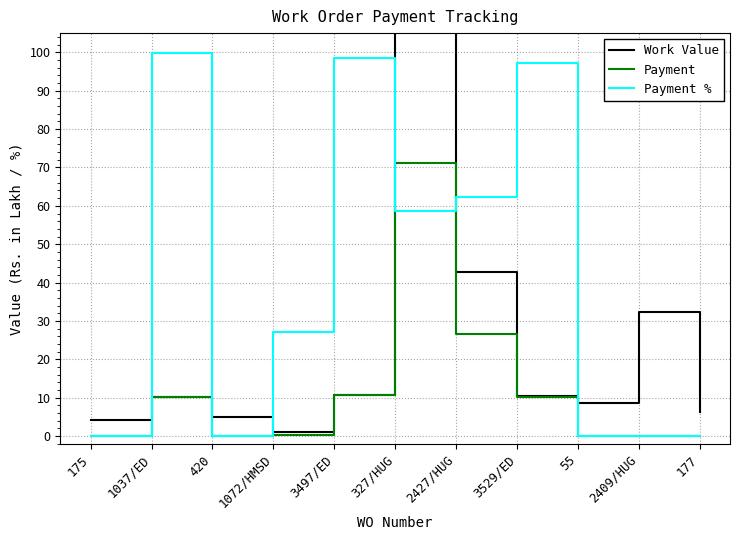

Is it true that Work Value equals 0.9 at 1072/HMSD?

True